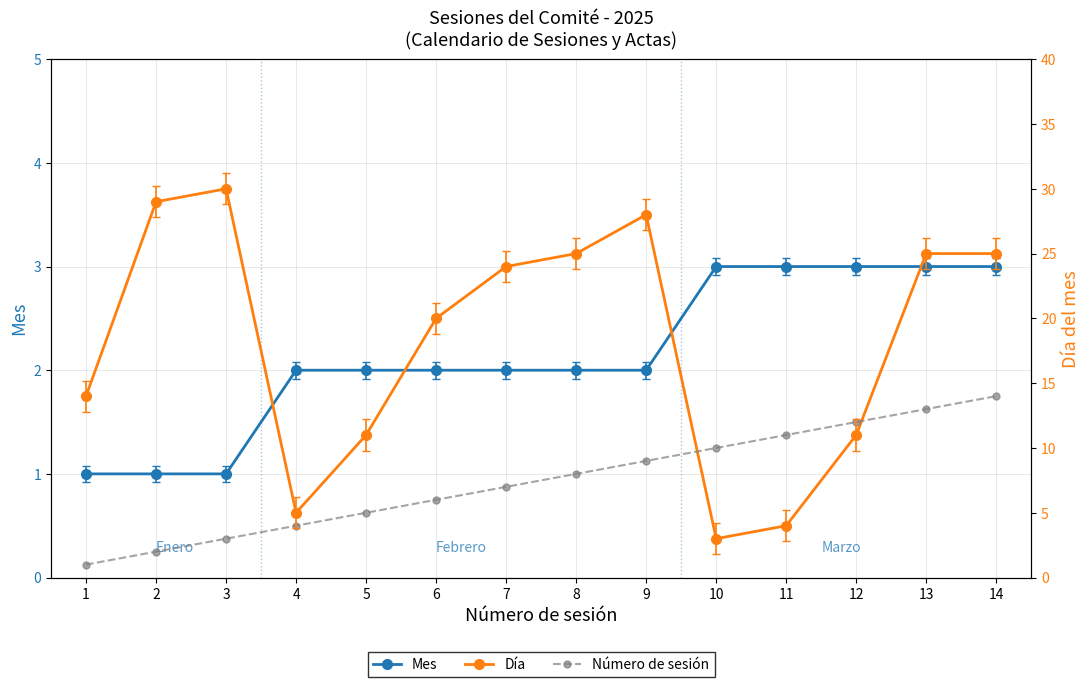

Reading left to right, extract all data points from this chart.

Mes: 1=1	2=1	3=1	4=2	5=2	6=2	7=2	8=2	9=2	10=3	11=3	12=3	13=3	14=3
Día: 1=14	2=29	3=30	4=5	5=11	6=20	7=24	8=25	9=28	10=3	11=4	12=11	13=25	14=25
Número de sesión: 1=1	2=2	3=3	4=4	5=5	6=6	7=7	8=8	9=9	10=10	11=11	12=12	13=13	14=14